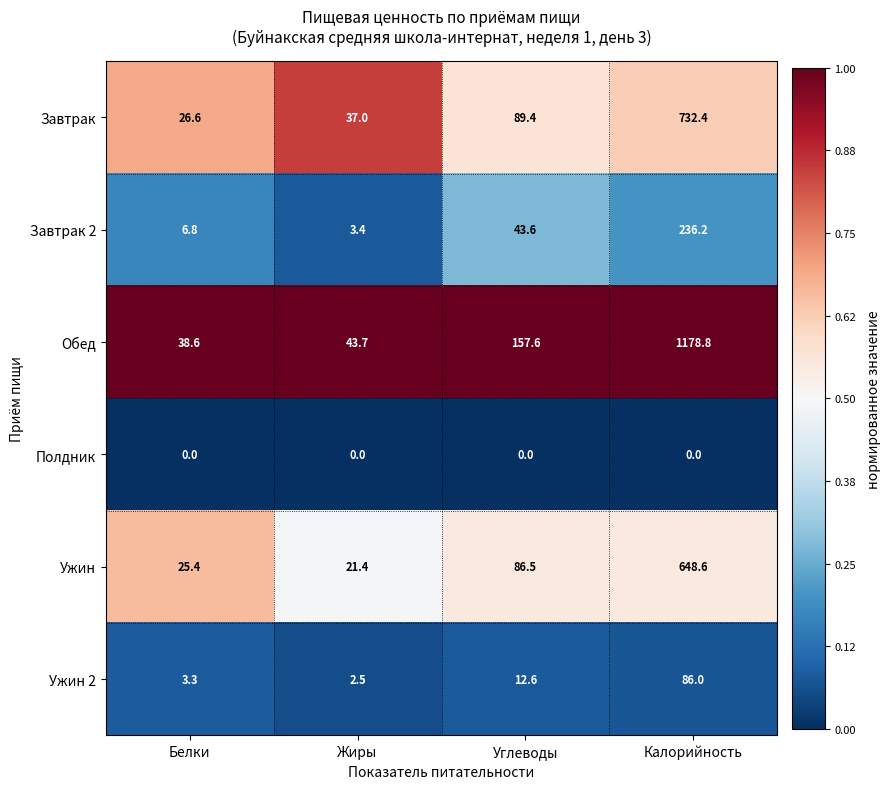

At which label does Обед reach its peak?

Калорийность